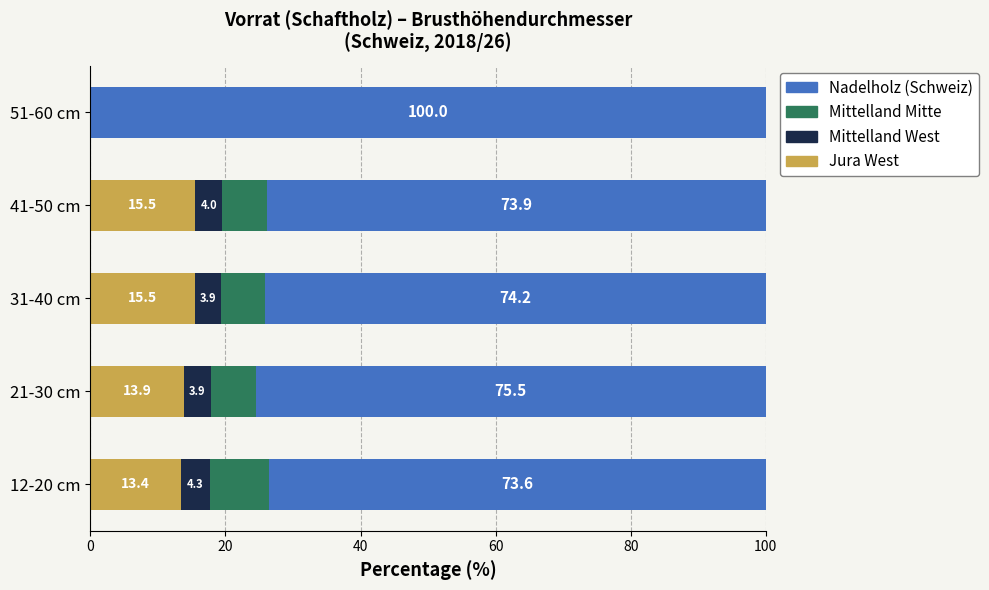

Is it true that Jura West equals 13.4 at 12-20 cm?

True